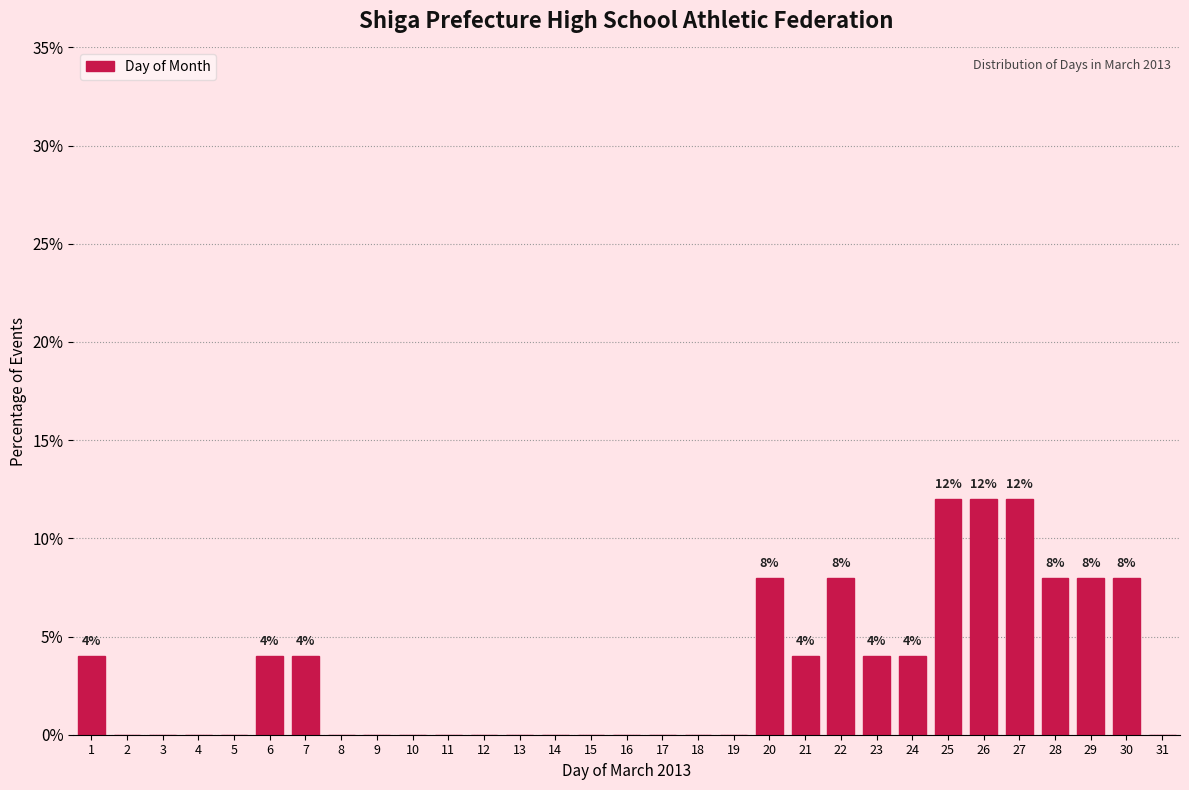

What is the ratio of the value at 20 to the value at 25?

0.7